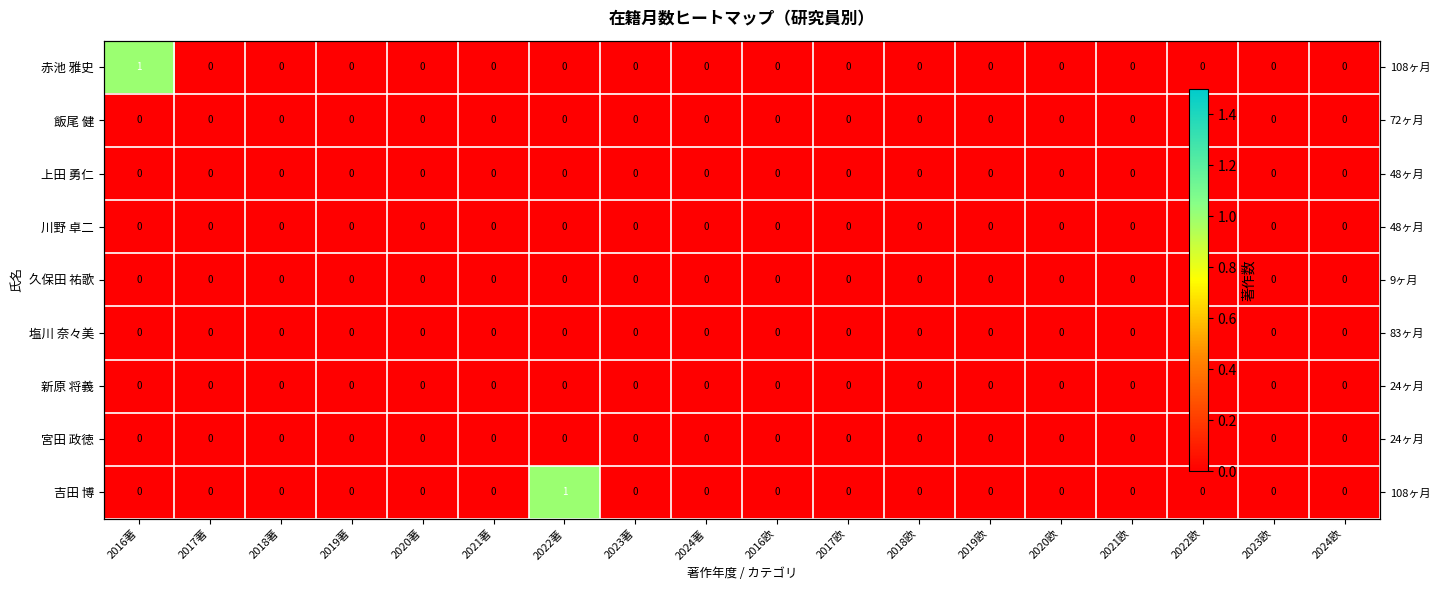

List the labels in order of 川野 卓二 value, largest first.

2016著, 2017著, 2018著, 2019著, 2020著, 2021著, 2022著, 2023著, 2024著, 2016欧, 2017欧, 2018欧, 2019欧, 2020欧, 2021欧, 2022欧, 2023欧, 2024欧